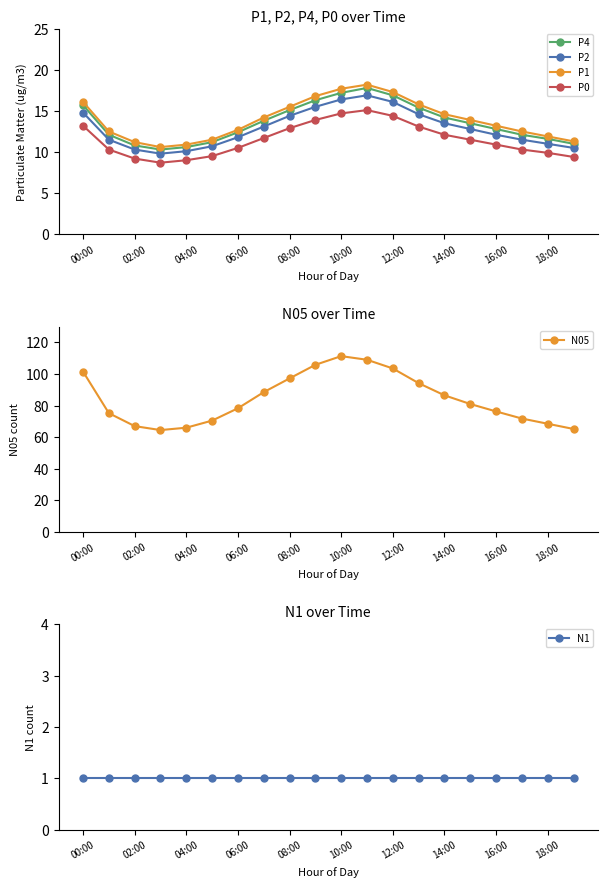

Does the chart have visible grid lines?

No